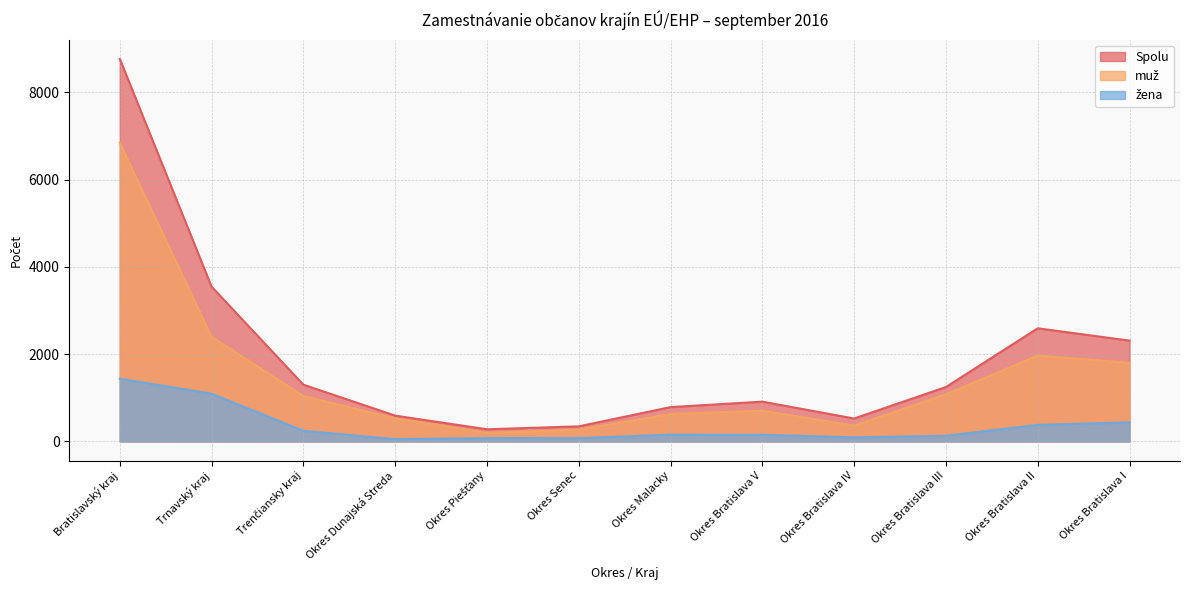

At which category does žena reach its first local valley?

Okres Dunajská Streda